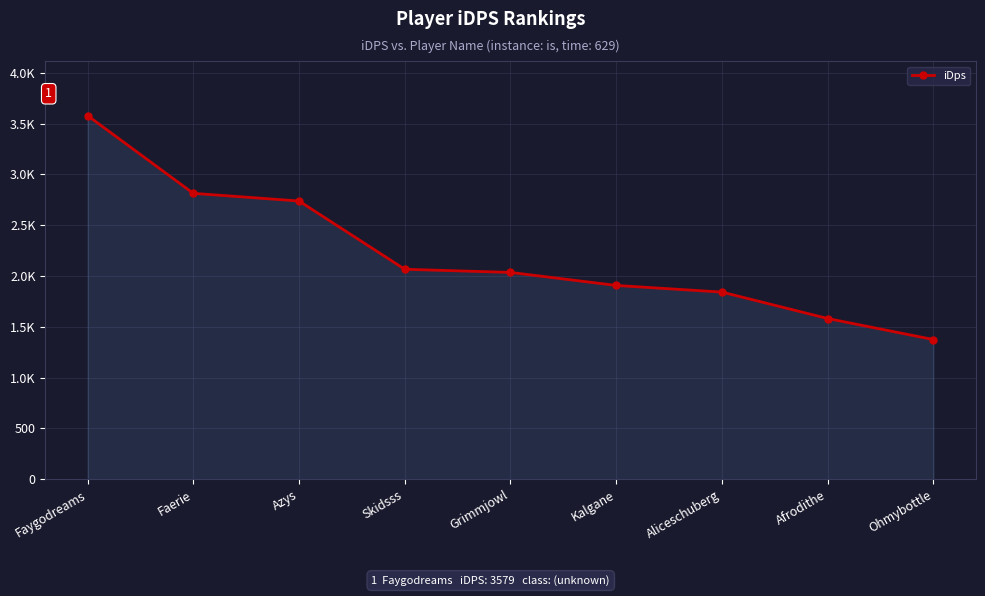

Does the chart have visible grid lines?

Yes